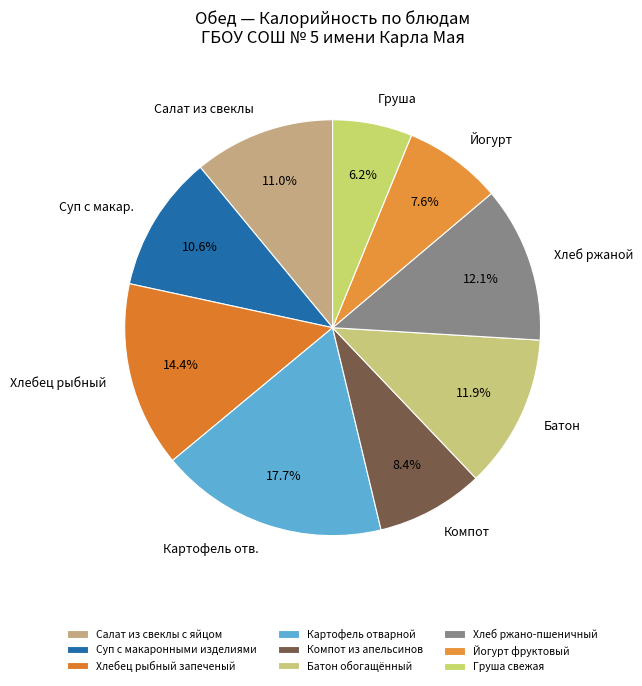

Is it true that Батон обогащённый is 12% of the pie?

True